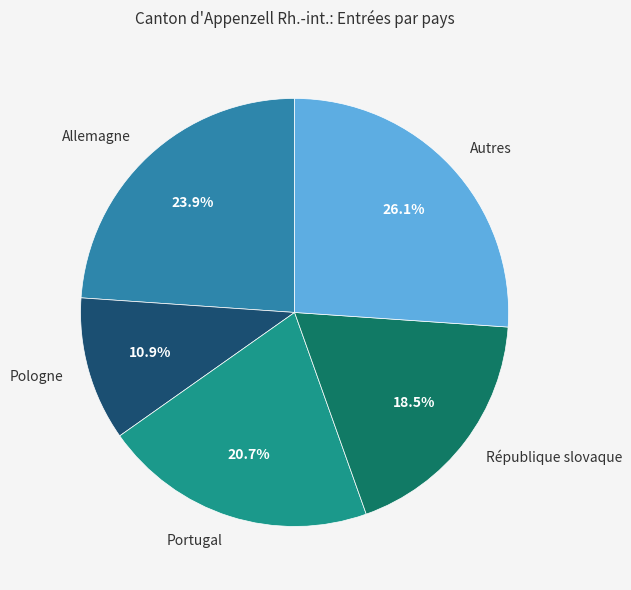

What portion of the pie excludes Pologne?

89.1%